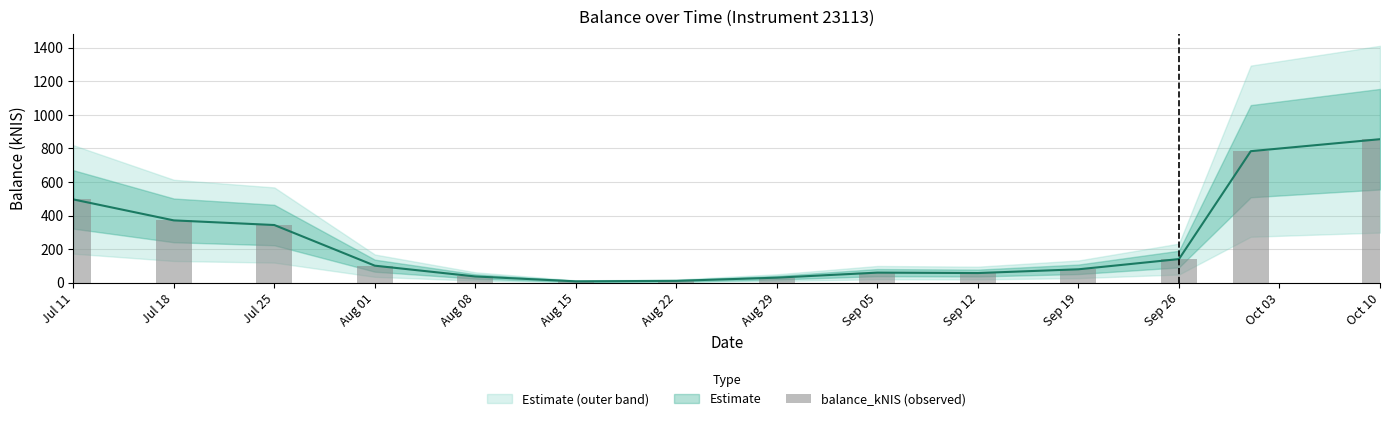

List the labels in order of value, smallest first.

Aug 15, Aug 22, Aug 29, Aug 08, Sep 12, Sep 05, Sep 19, Aug 01, Sep 26, Jul 25, Jul 18, Jul 11, Oct 03, Oct 10